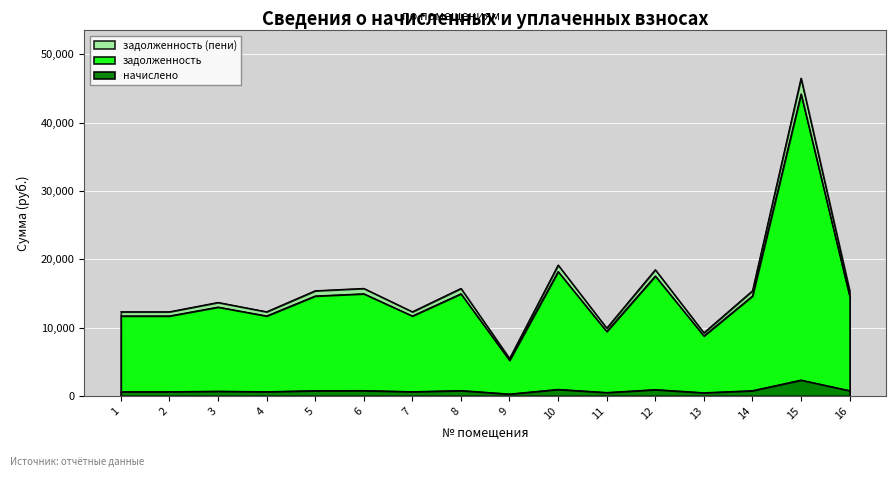

At which category does начислено reach its first local valley?

4